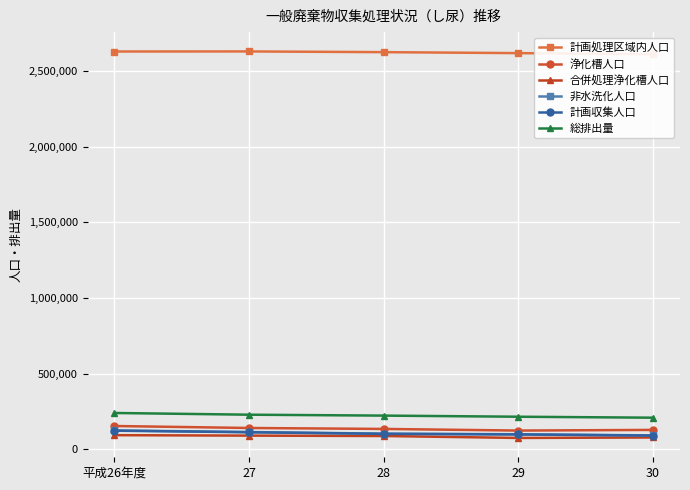

Which has a higher value, 27 or 28?

27